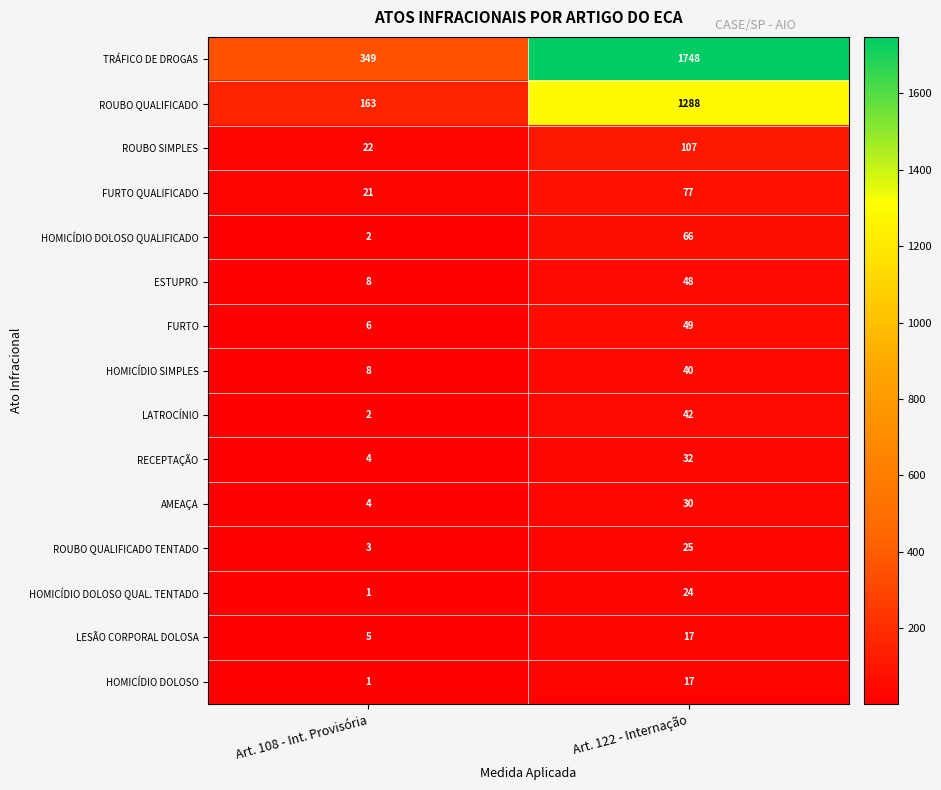

True or false: HOMICÍDIO SIMPLES has a value of 5 at Art. 108 - Int. Provisória.

False